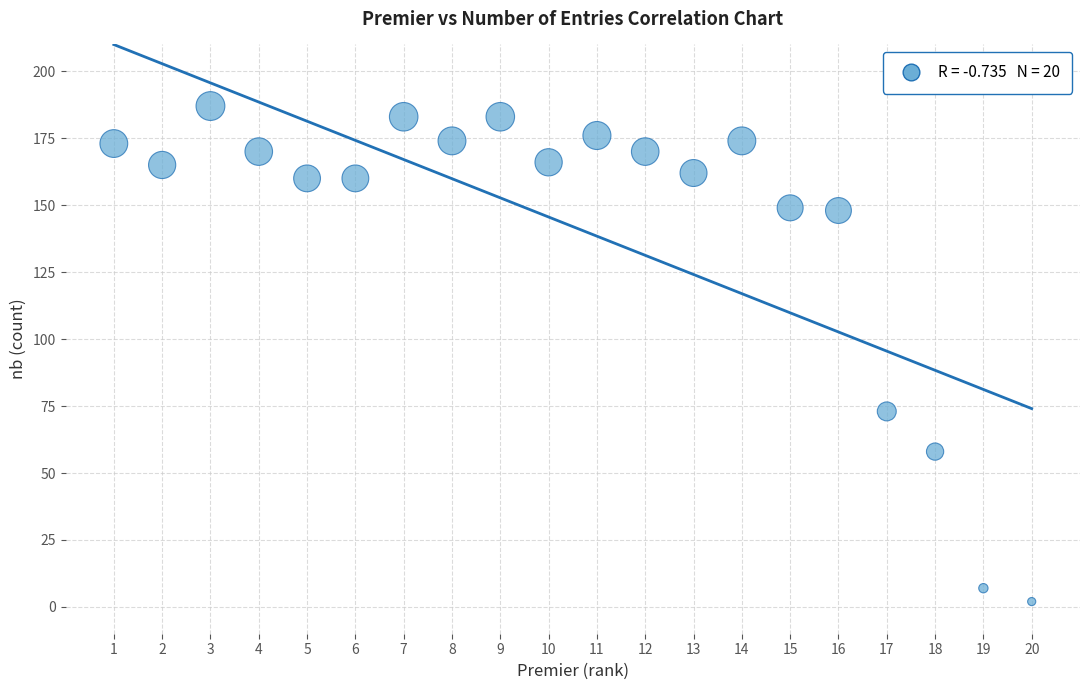

What Y value in the scatter plot is closest to 94?

73